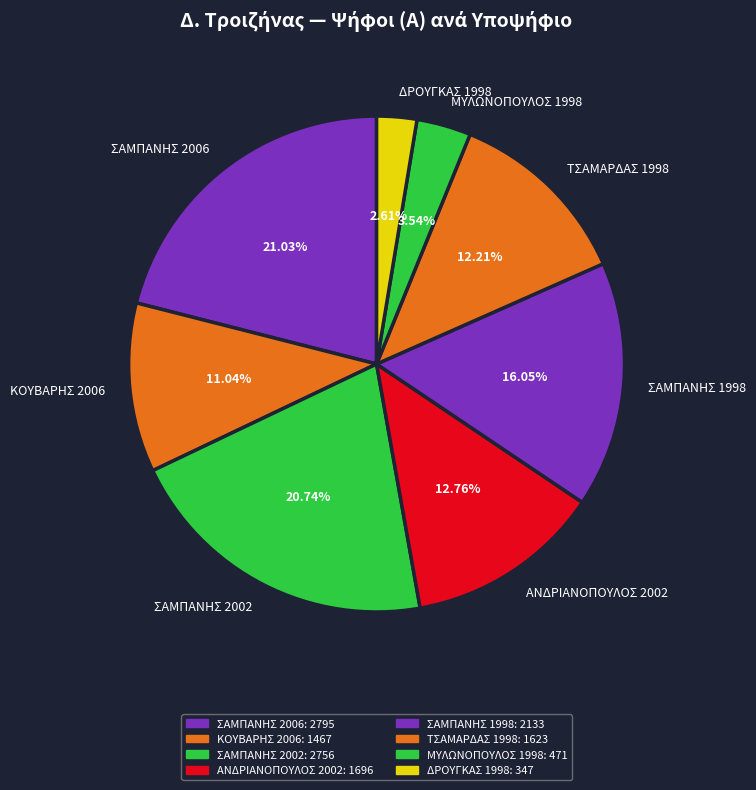

Which has a higher value, ΤΣΑΜΑΡΔΑΣ 1998 or ΜΥΛΩΝΟΠΟΥΛΟΣ 1998?

ΤΣΑΜΑΡΔΑΣ 1998